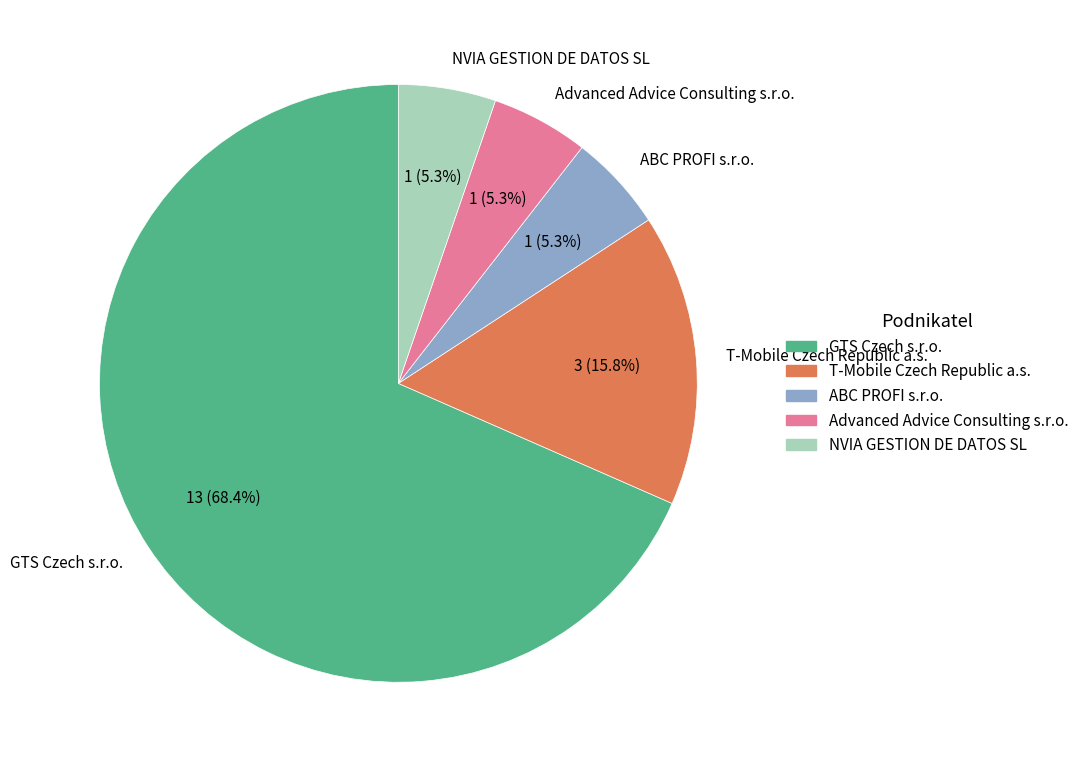

Is there any slice that represents more than half of the pie?

Yes